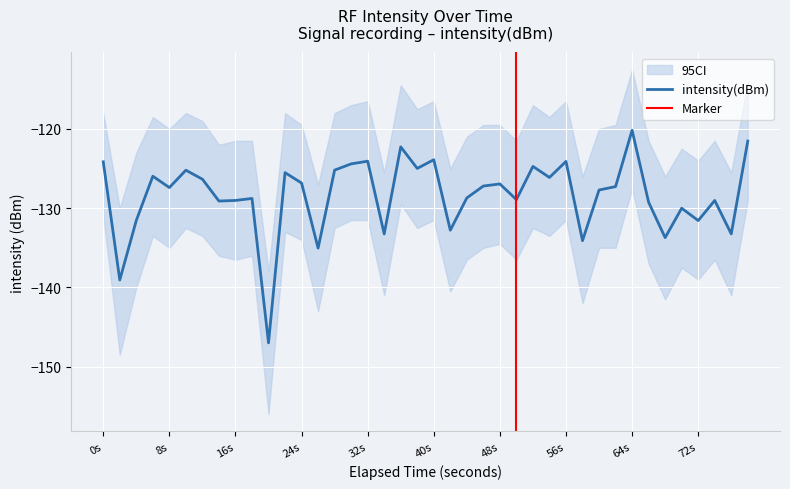

How many lines are shown in the chart?

1